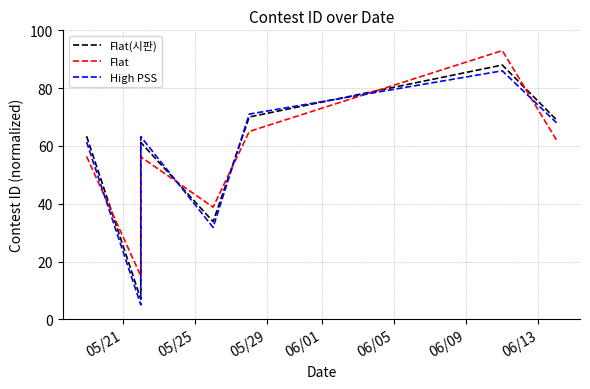

Which series has the widest spread of values?

Flat(시판)